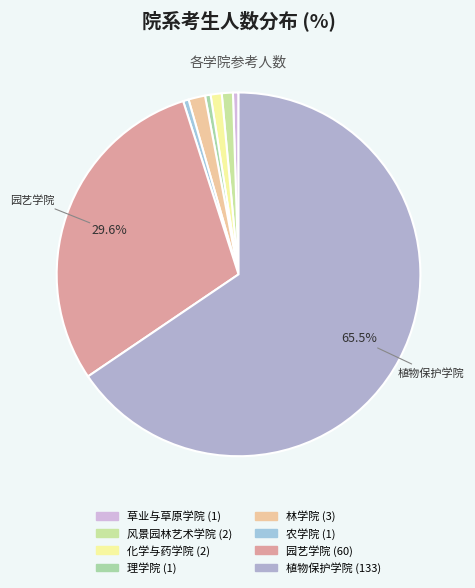

What is the total percentage of 园艺学院 and 理学院?

30.0%